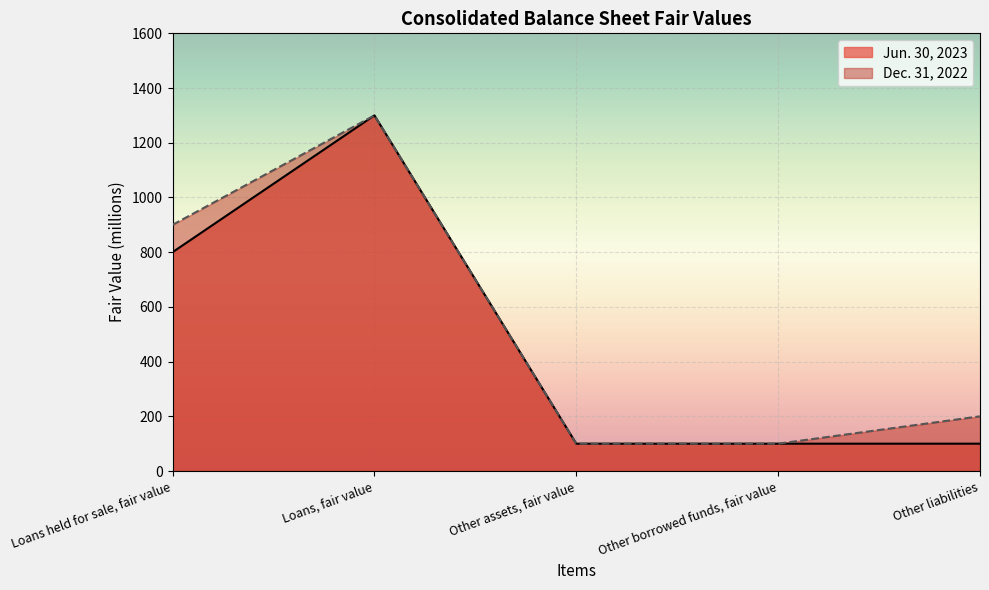

Which series has the largest range (max minus min)?

Jun. 30, 2023